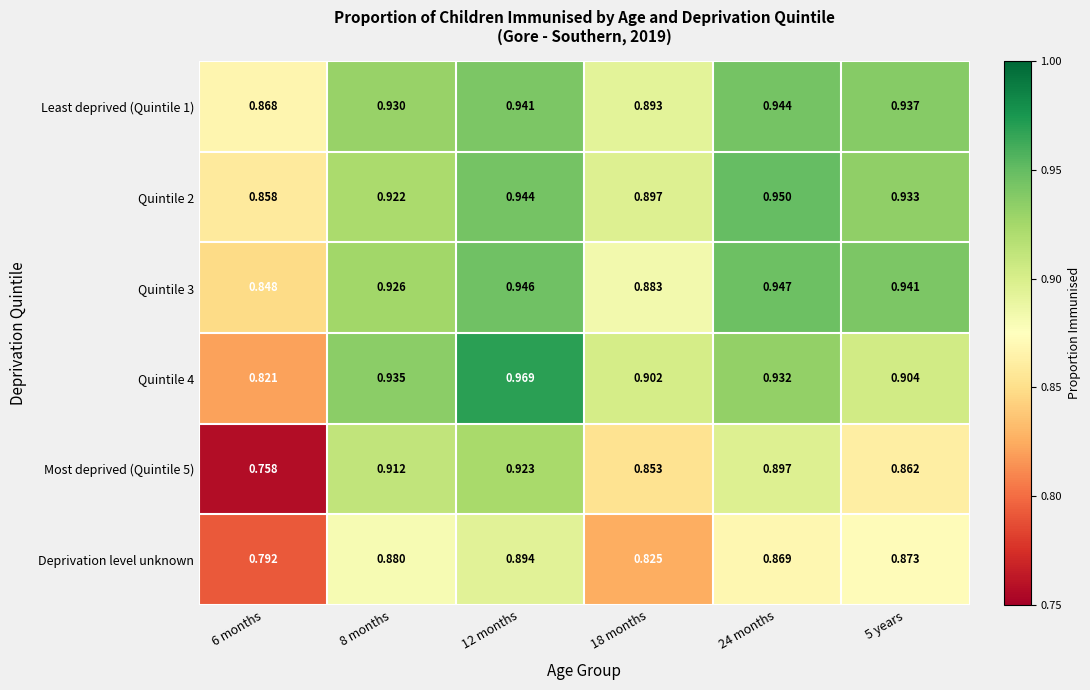

Which series has the widest spread of values?

Most deprived (Quintile 5)